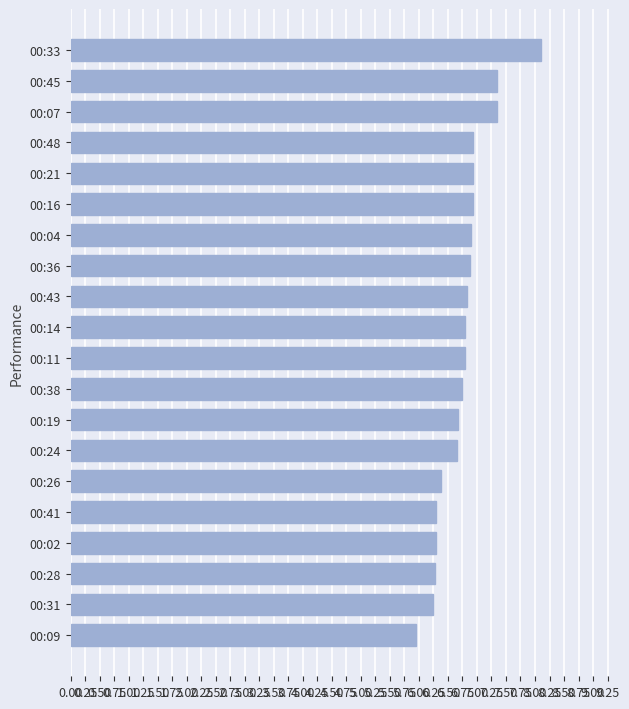

What is the average value?

6.8